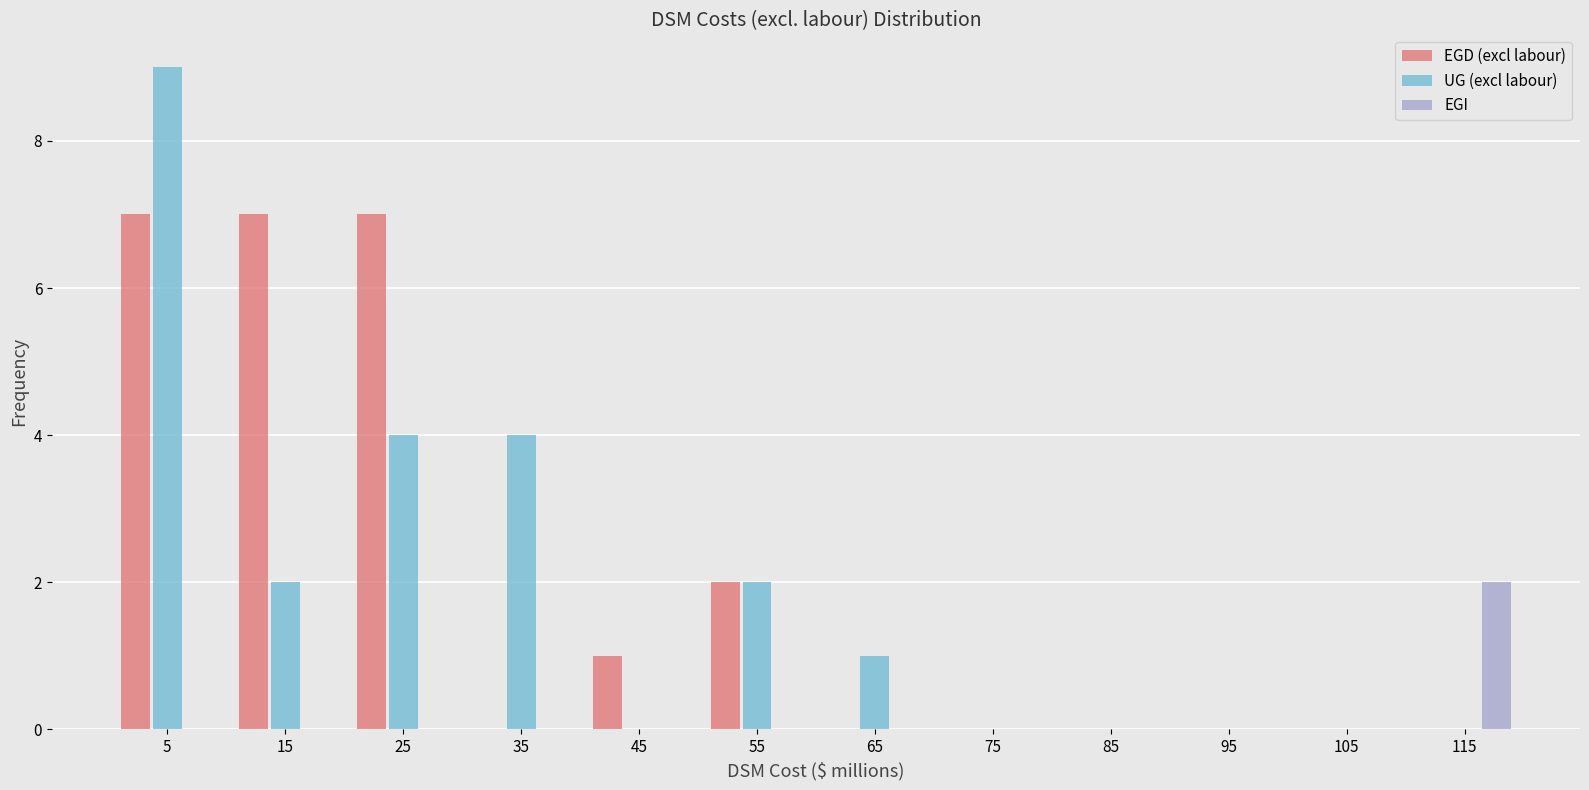

In the EGI series, which range on the x-axis has the tallest bar?

110 to 120